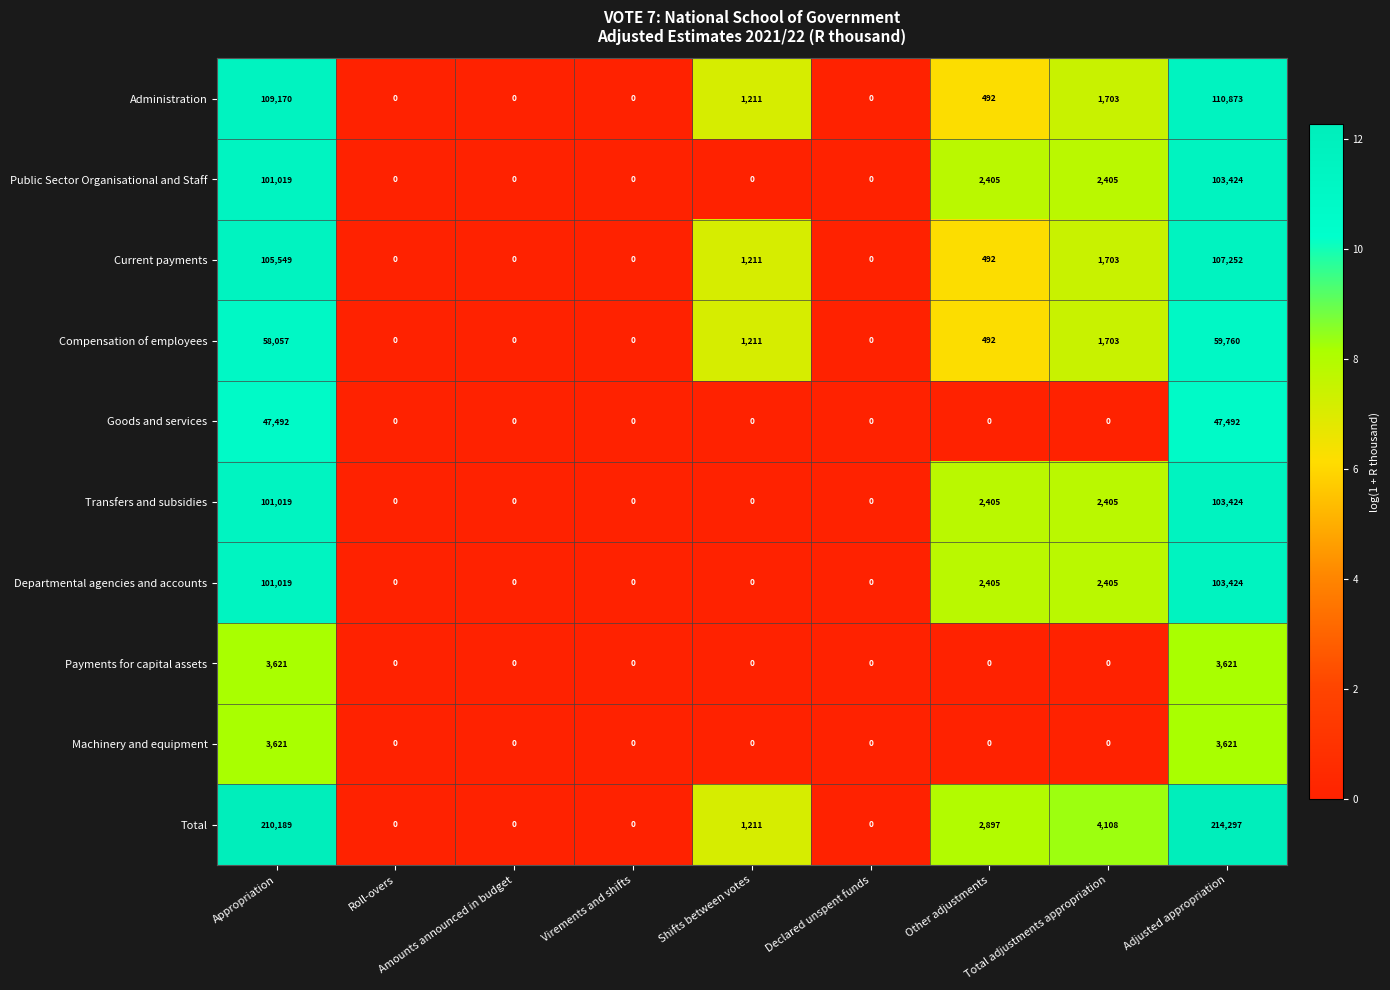

At which category does the chart reach its peak across all series?

Adjusted appropriation